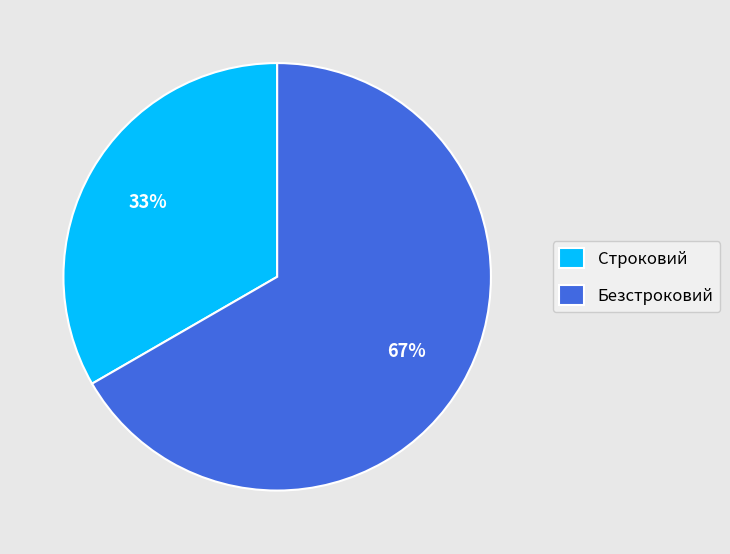

What is the ratio of the value at Строковий to the value at Безстроковий?

0.5